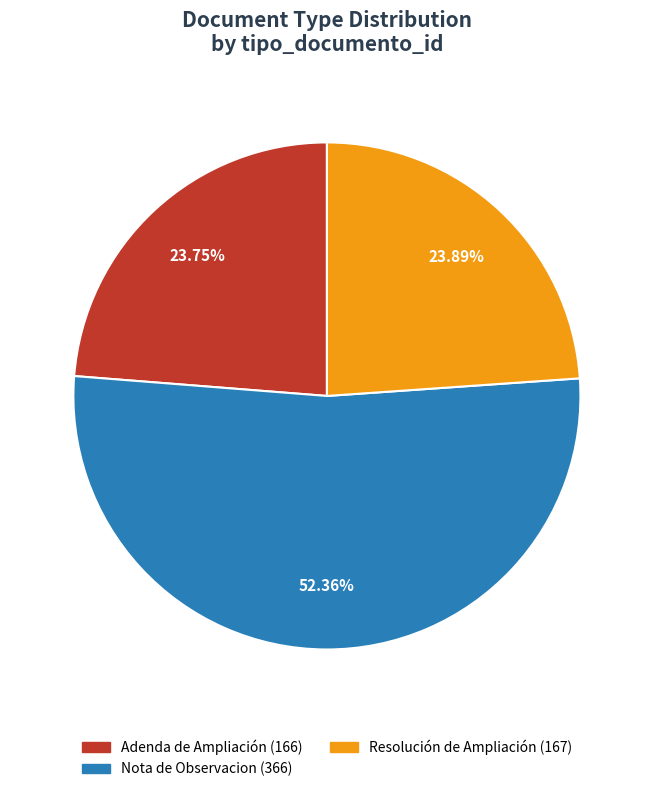

To the nearest percent, what portion does Resolución de Ampliación represent?

24%